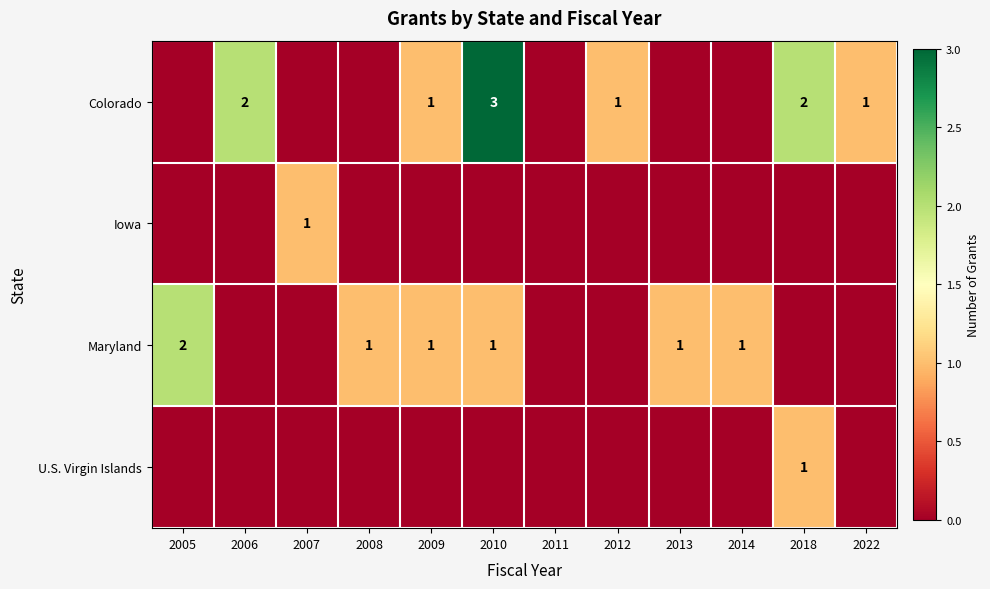

The Maryland series shows 0 at 2008. True or false?

False